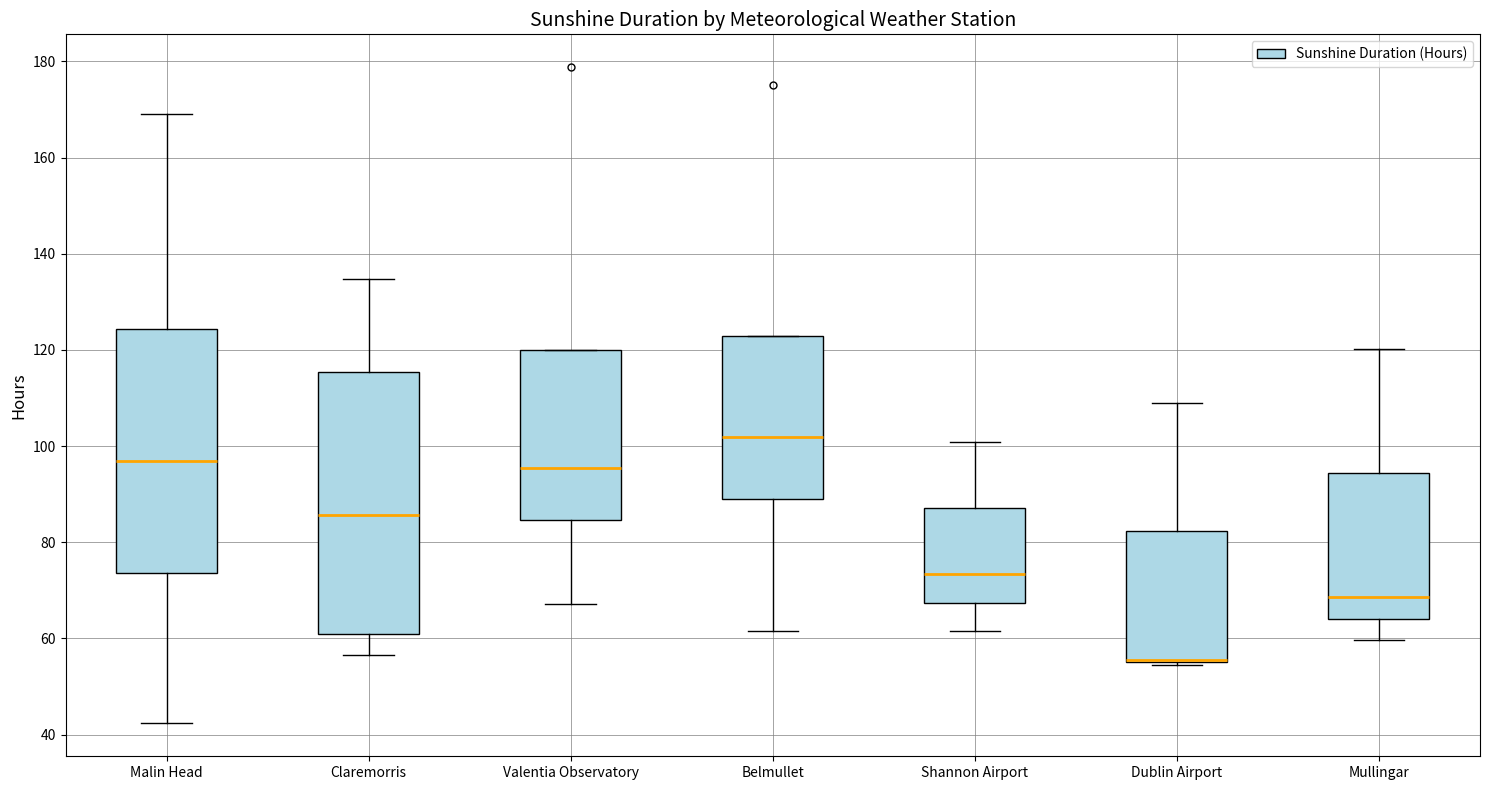

Reading left to right, read every box against the y-axis: the position of its median line, the range the box covers, and the ends of its whiskers. The values are not printed on the chart, so give them approximately, as read against the axis.

Malin Head: median 96, box 74 to 124, whiskers 42 to 170
Claremorris: median 86, box 60 to 116, whiskers 56 to 134
Valentia Observatory: median 96, box 84 to 120, whiskers 68 to 120
Belmullet: median 102, box 88 to 122, whiskers 62 to 122
Shannon Airport: median 74, box 68 to 88, whiskers 62 to 100
Dublin Airport: median 56 (drawn on the box's lower edge), box 56 to 82, whiskers 54 to 110
Mullingar: median 68, box 64 to 94, whiskers 60 to 120